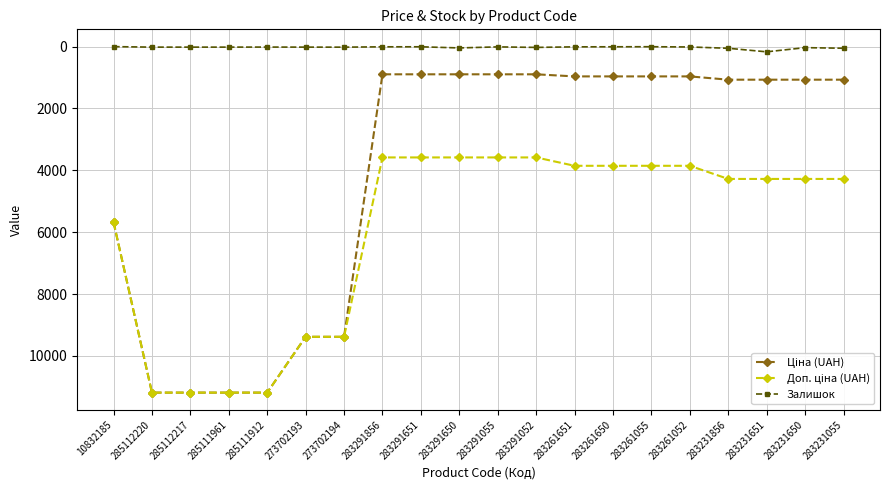

Is it true that Залишок equals 26.0 at 283291052?

True